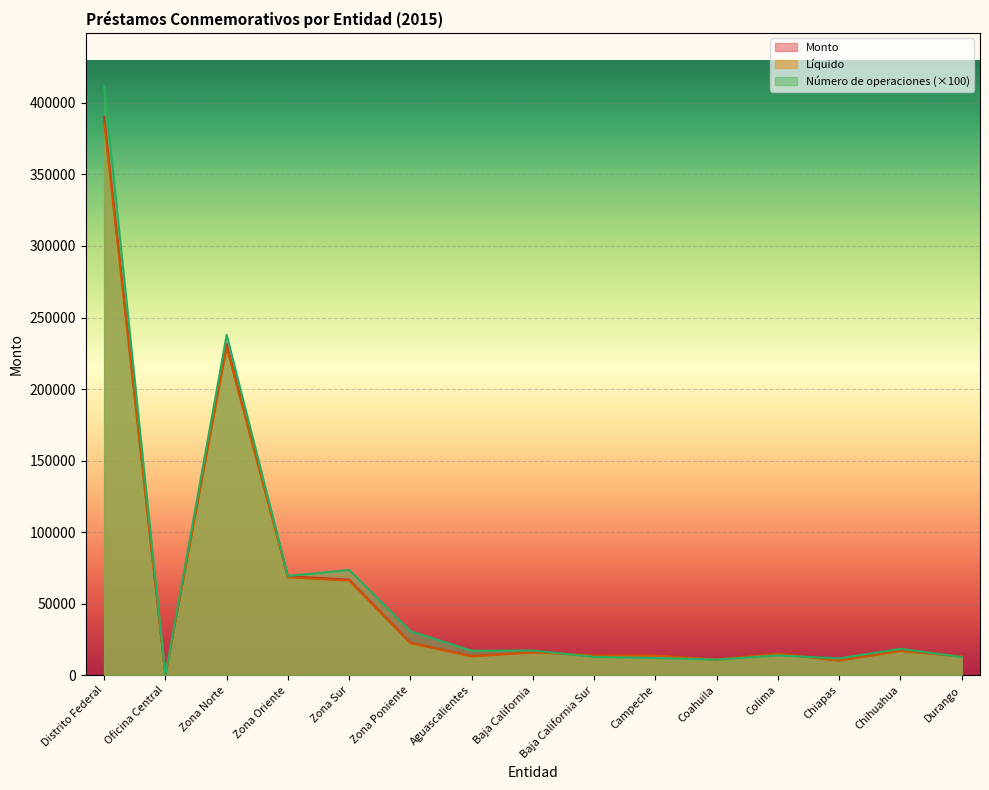

How many lines are shown in the chart?

3